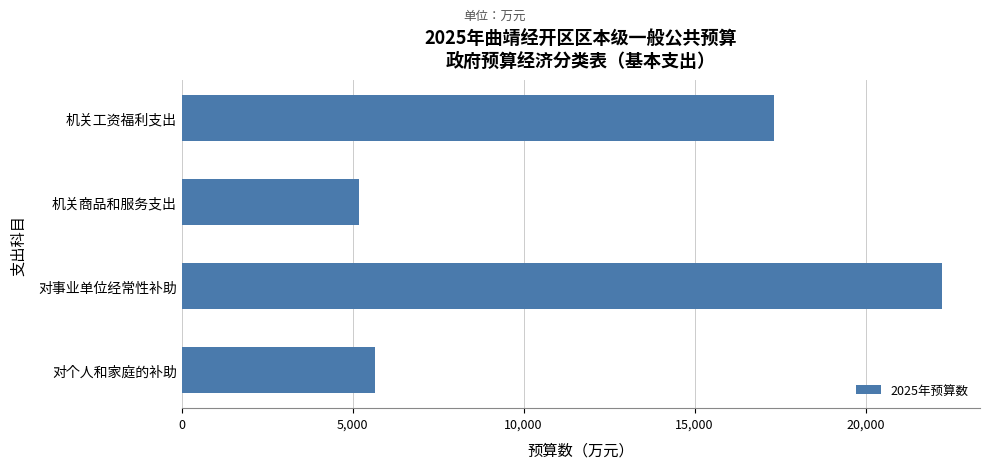

What is the difference between the second highest and second lowest values?

11673